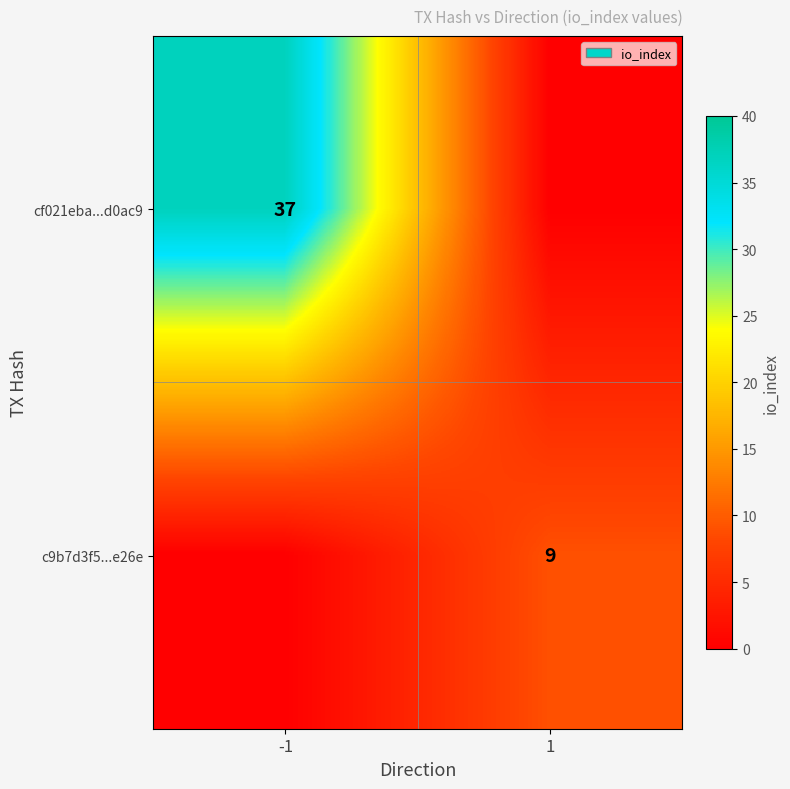

The c9b7d3f5...e26e series shows 6 at 1. True or false?

False